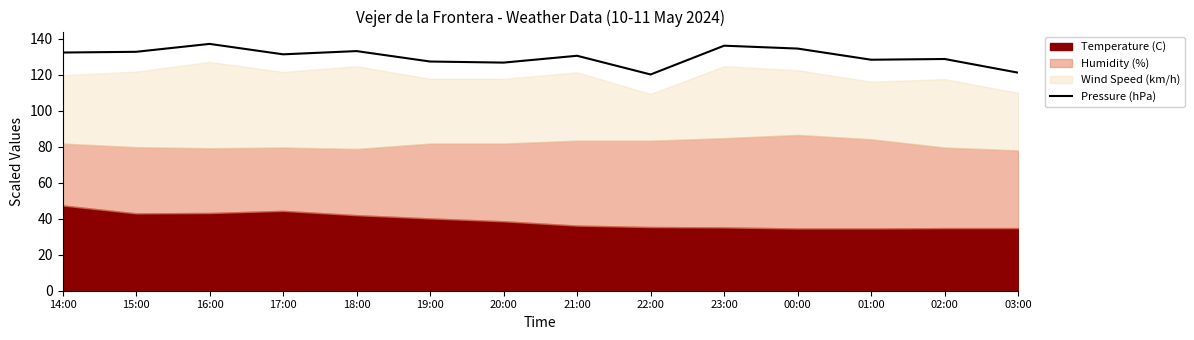

Reading right to left, extract all data points from this chart.

121.2	128.8	128.4	134.6	136.2	120.2	130.6	126.8	127.4	133.2	131.4	137.2	132.8	132.4